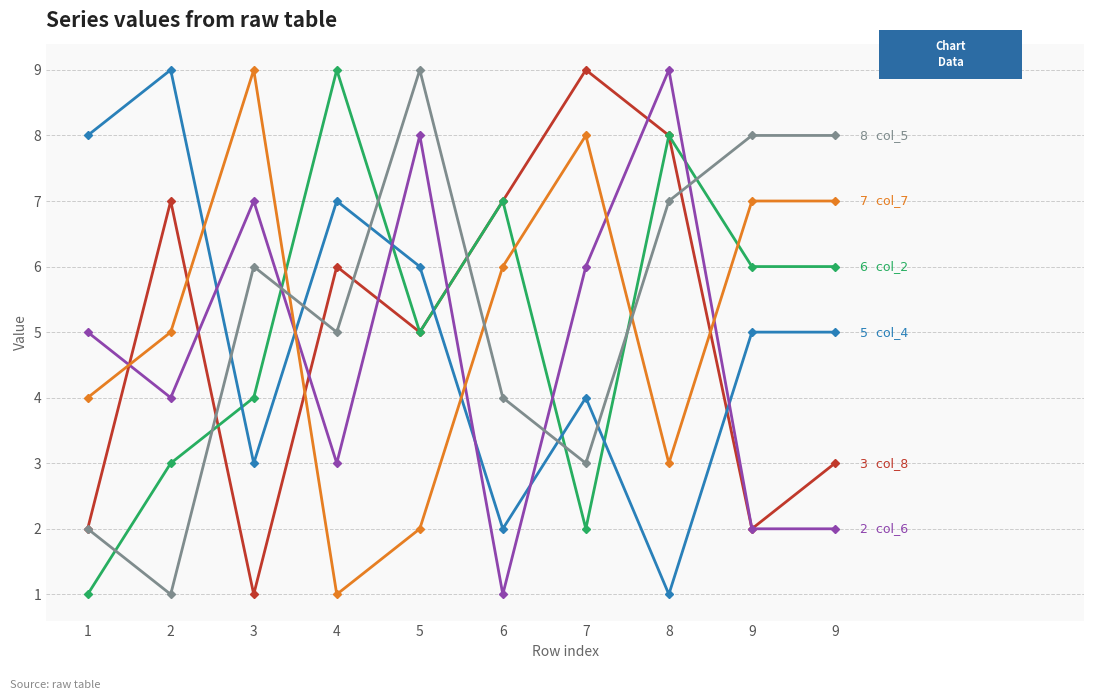

How many distinct data groups are displayed?

6